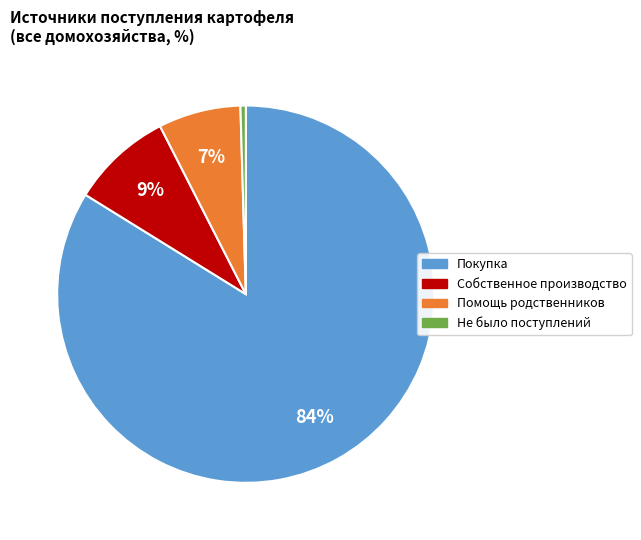

How many segments does this pie chart have?

4